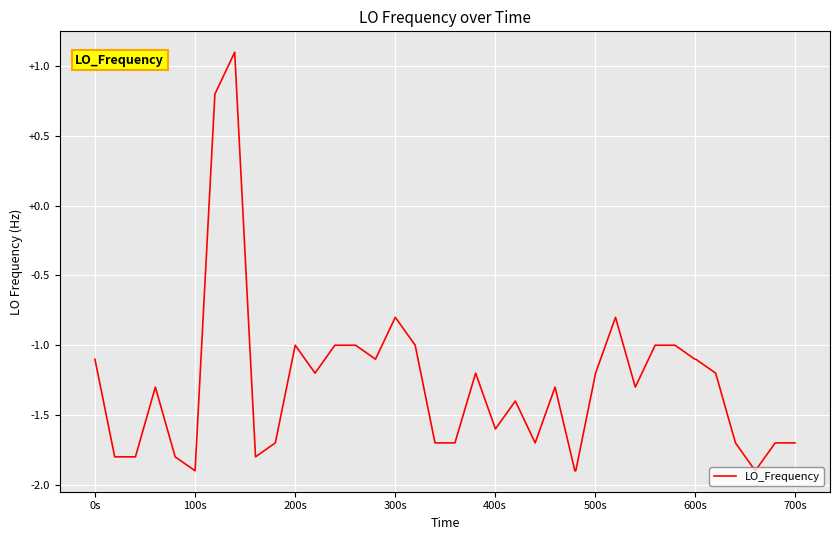

What is the difference between the maximum and minimum values?

3.0